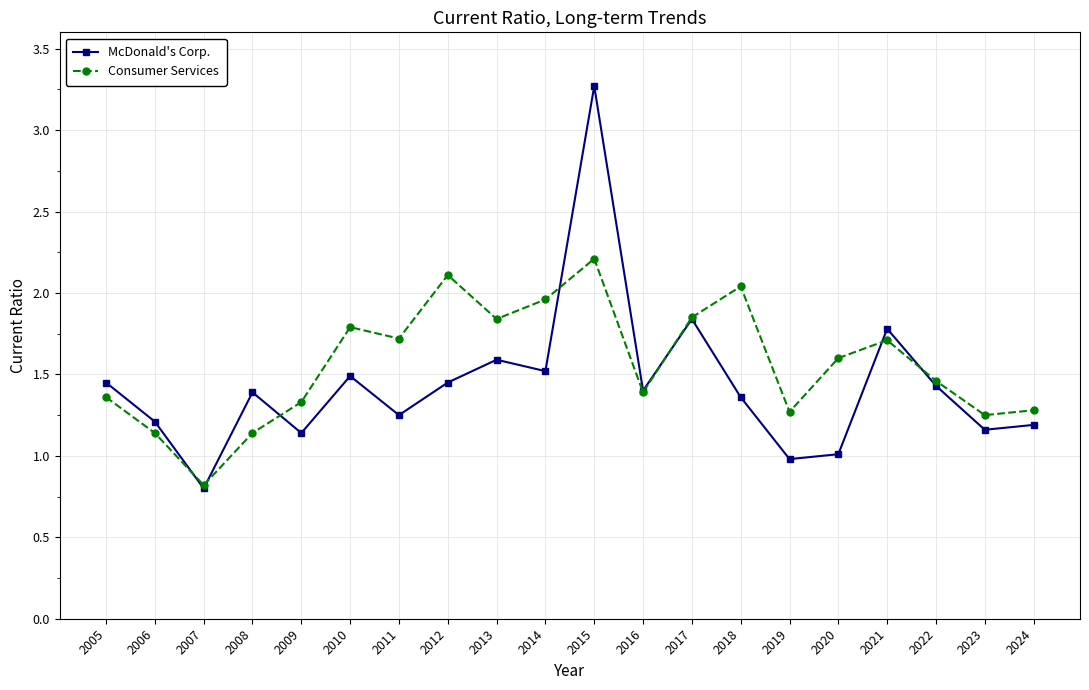

Which series has the widest spread of values?

McDonald's Corp.